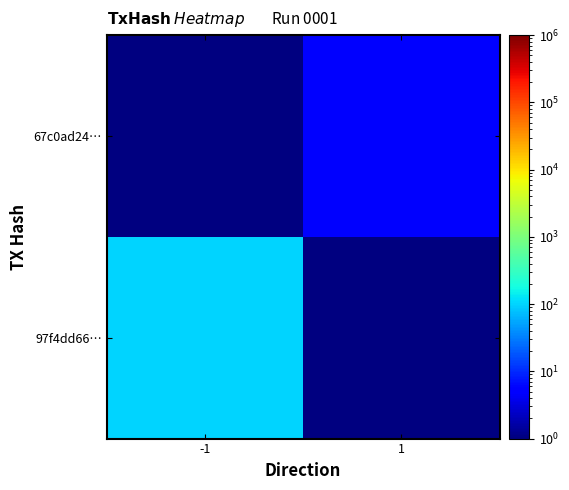

The value of 67c0ad24… at 1 is 5.0. True or false?

True